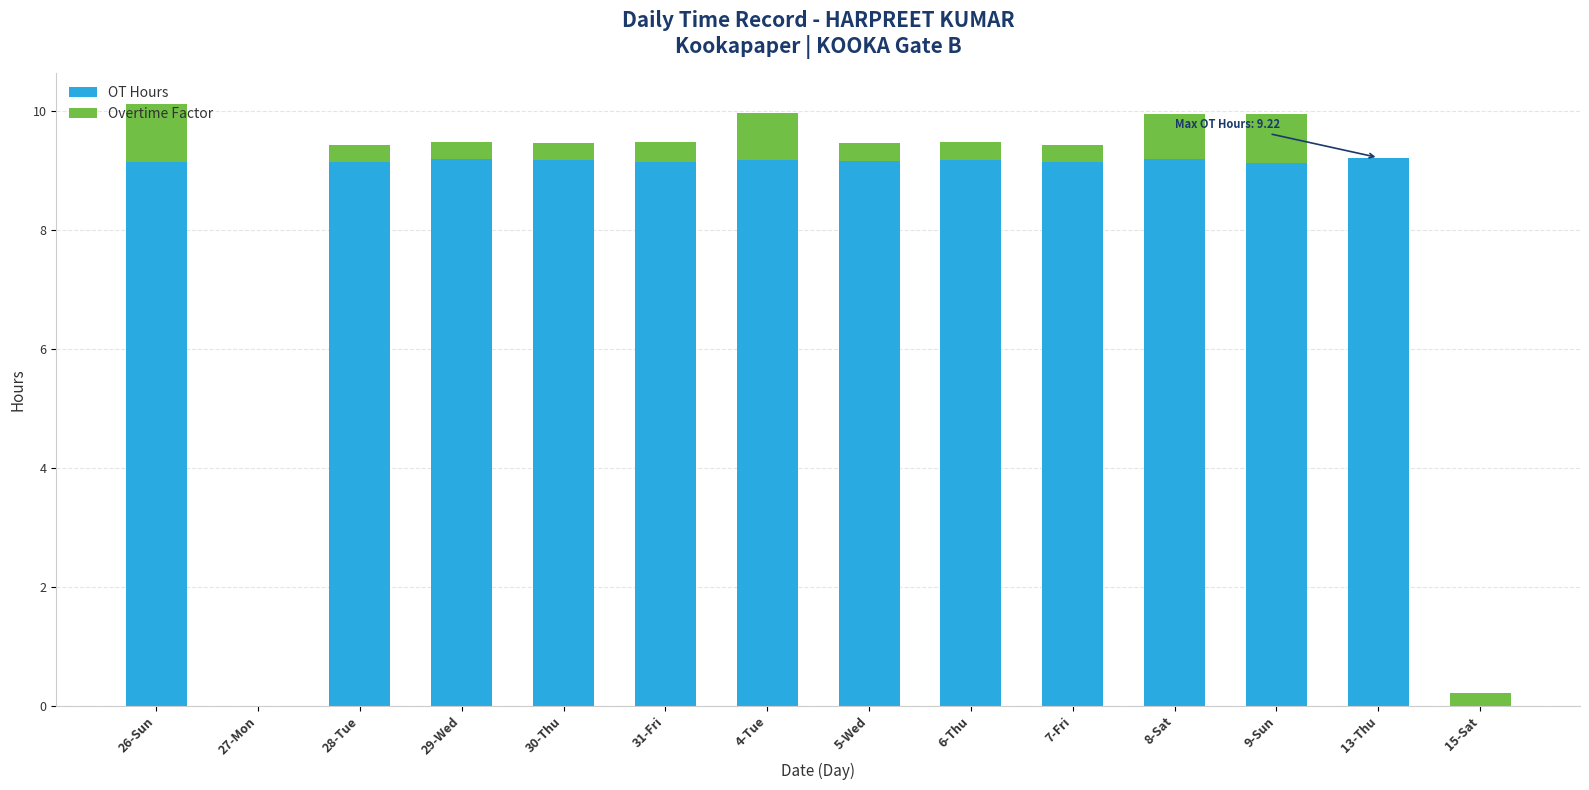

What is the highest value of the OT Hours series?

9.2